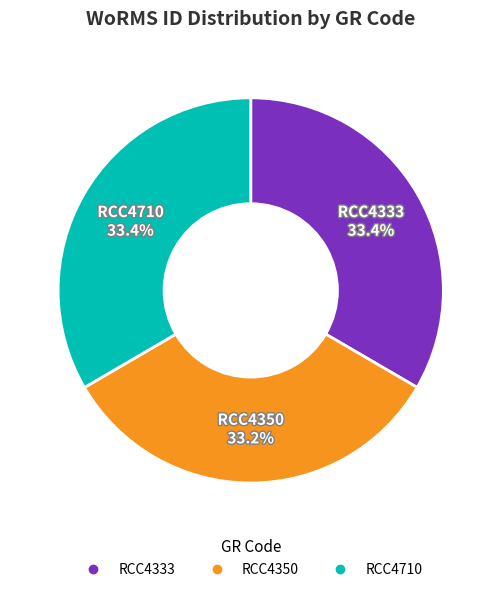

Does any single category account for the majority?

No